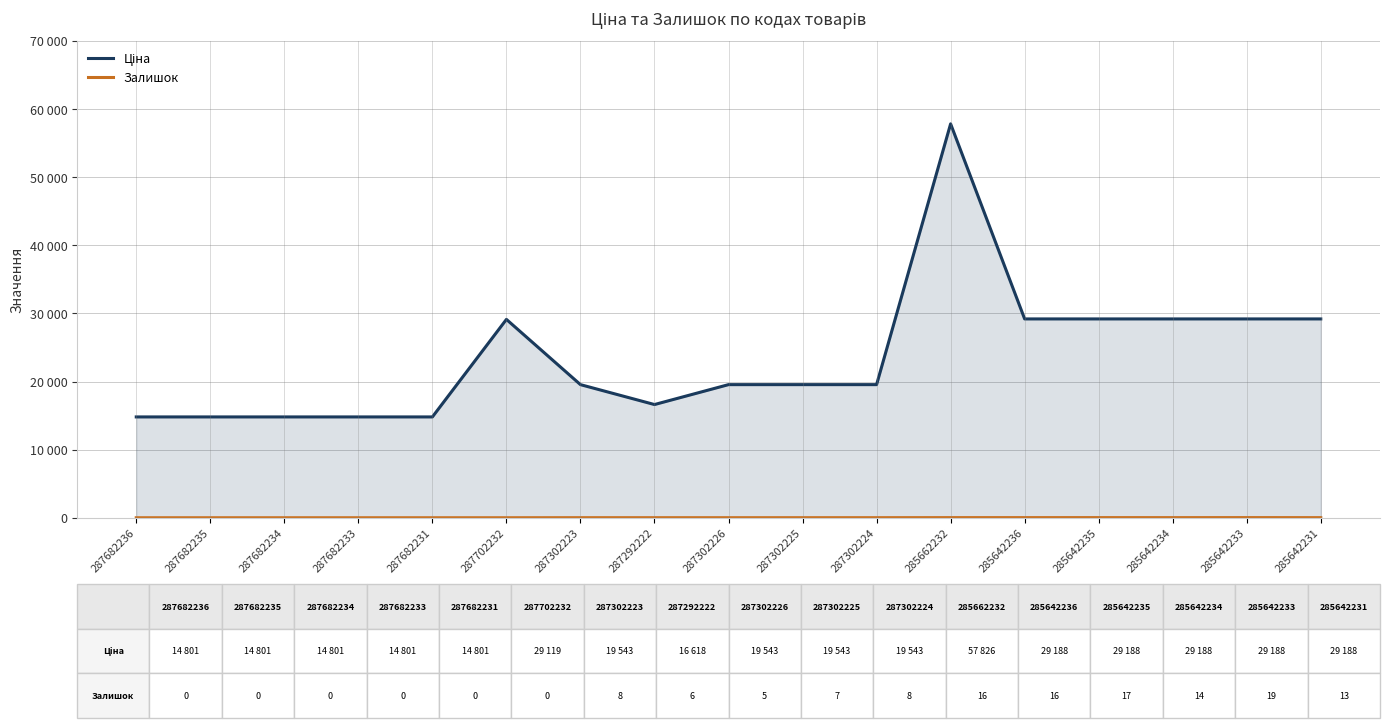

List the labels in order of Залишок value, largest first.

285642233, 285642235, 285662232, 285642236, 285642234, 285642231, 287302223, 287302224, 287302225, 287292222, 287302226, 287682236, 287682235, 287682234, 287682233, 287682231, 287702232